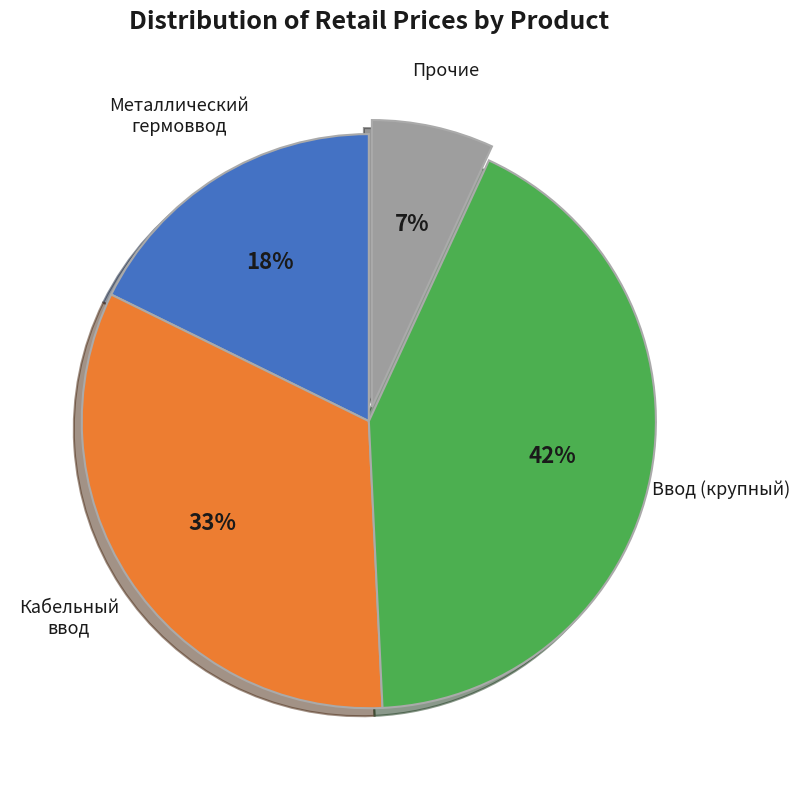

Is there a majority slice in this chart?

No